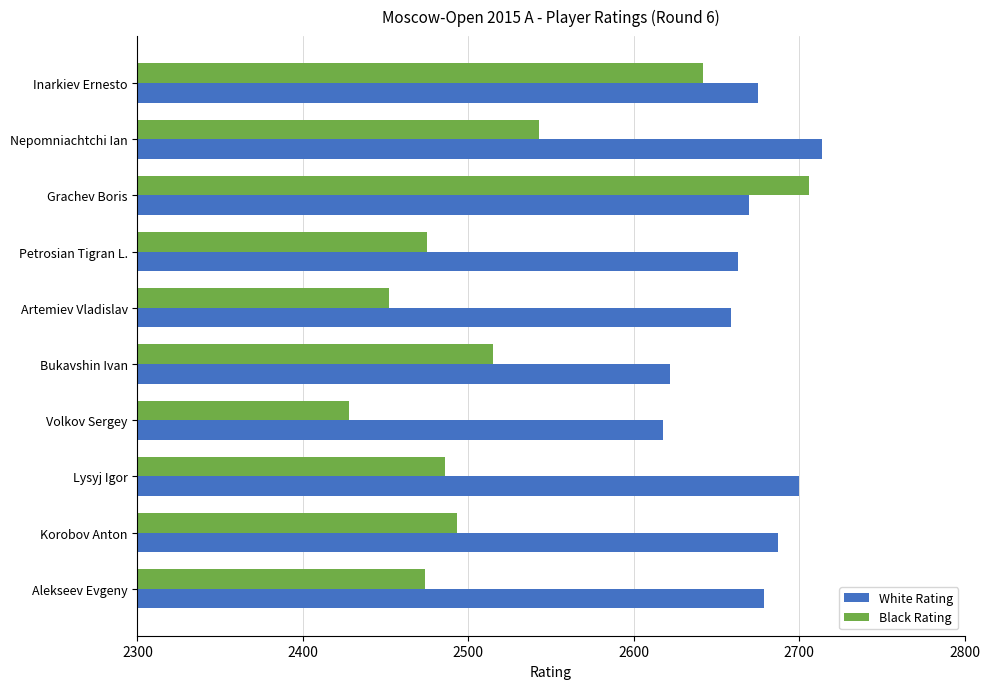

At which label does Black Rating reach its minimum?

Volkov Sergey